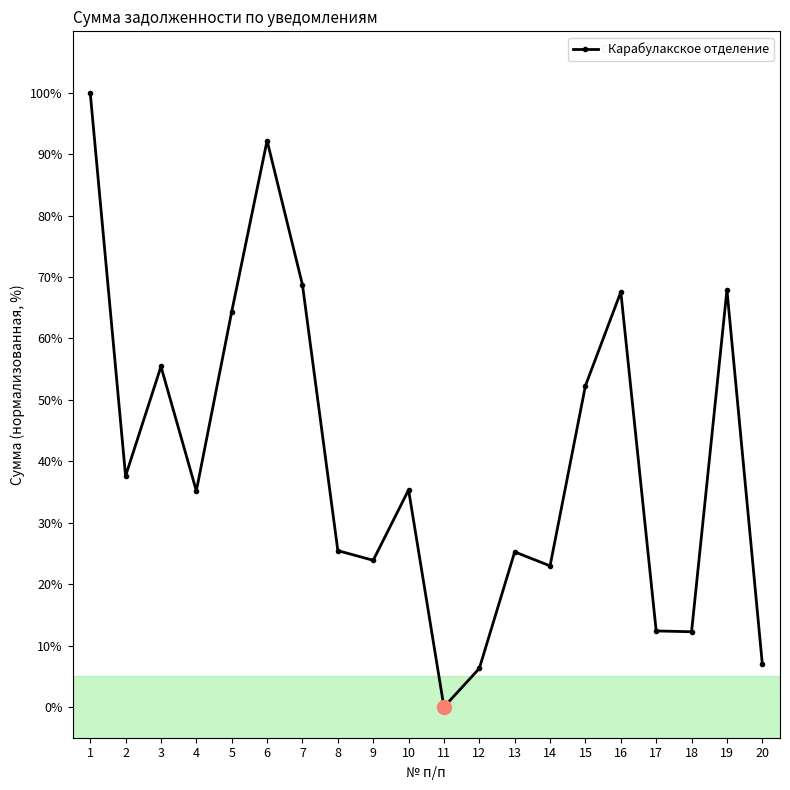

What is the sum of the values at 14 and 17?

35.4